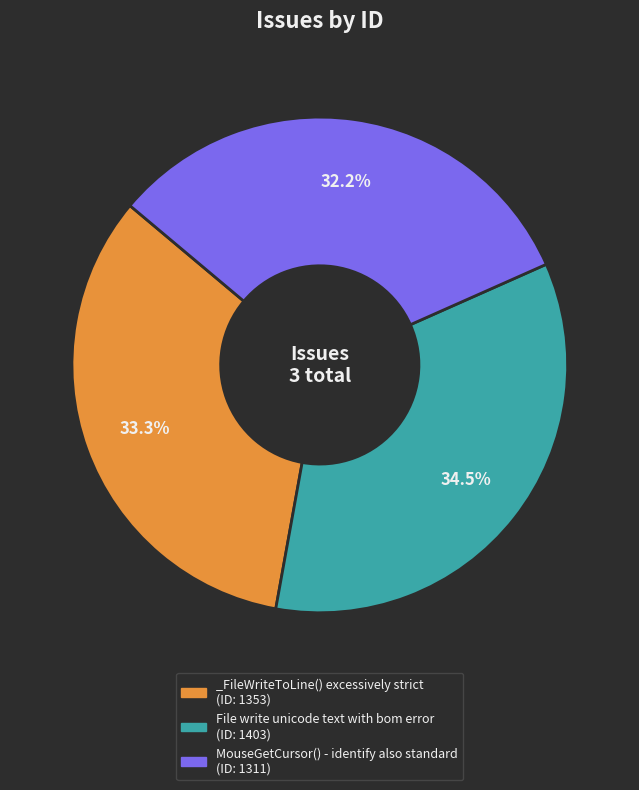

To the nearest percent, what is the combined percentage of MouseGetCursor() - identify also standard and _FileWriteToLine() excessively strict?

66%